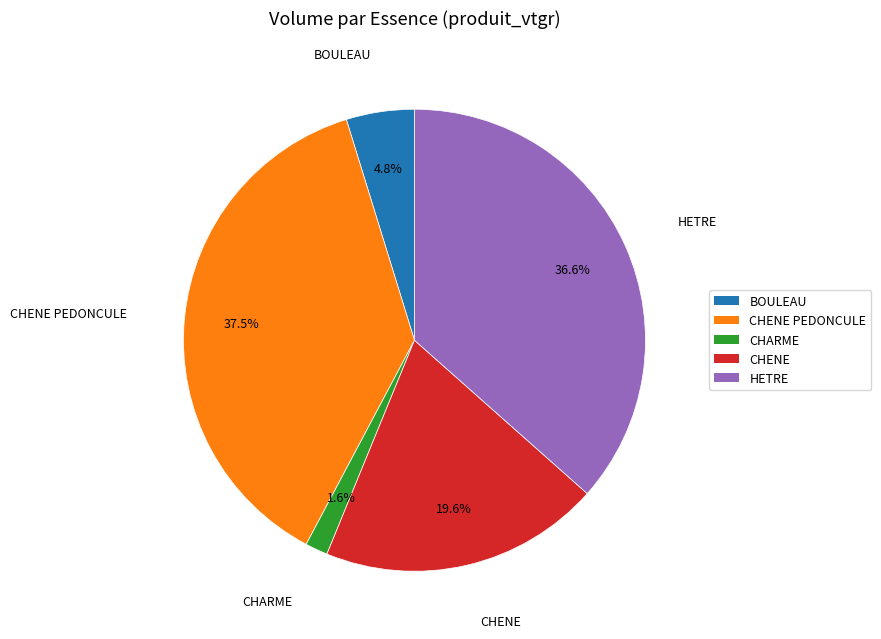

Does any single category account for the majority?

No